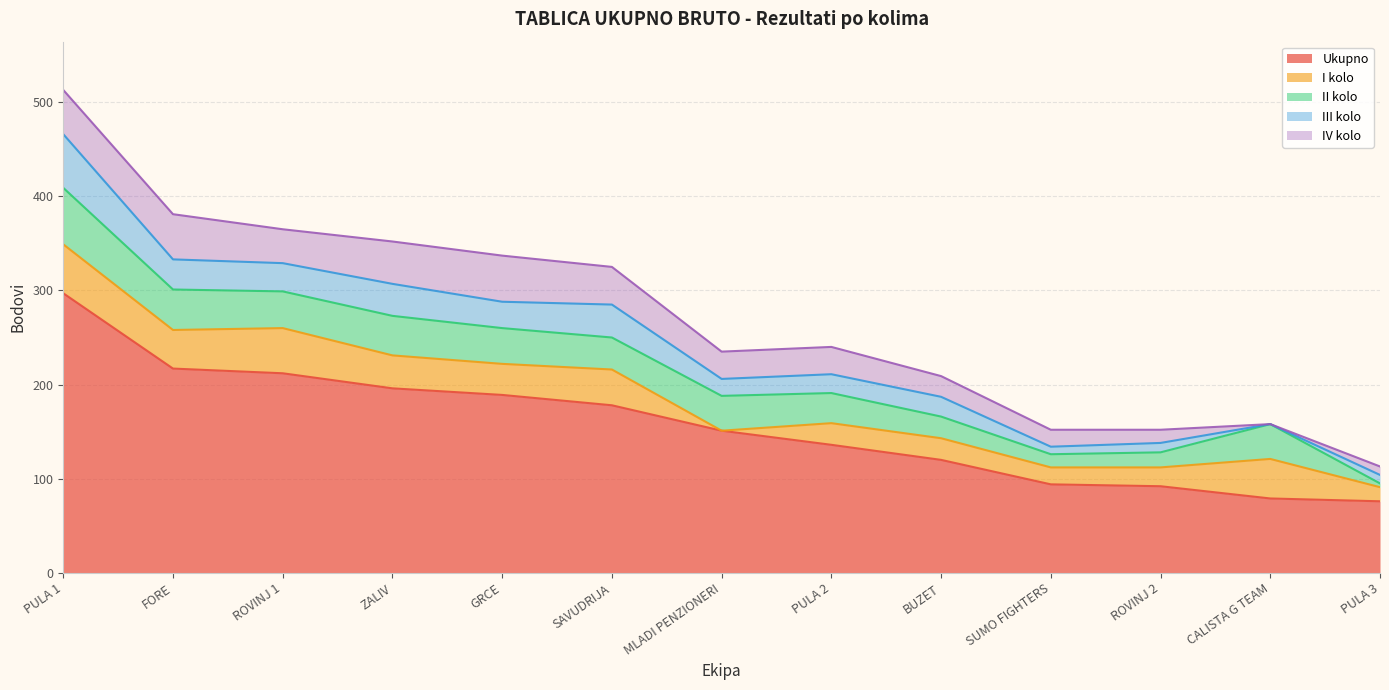

What is the difference between the maximum and minimum values in the II kolo series?

56